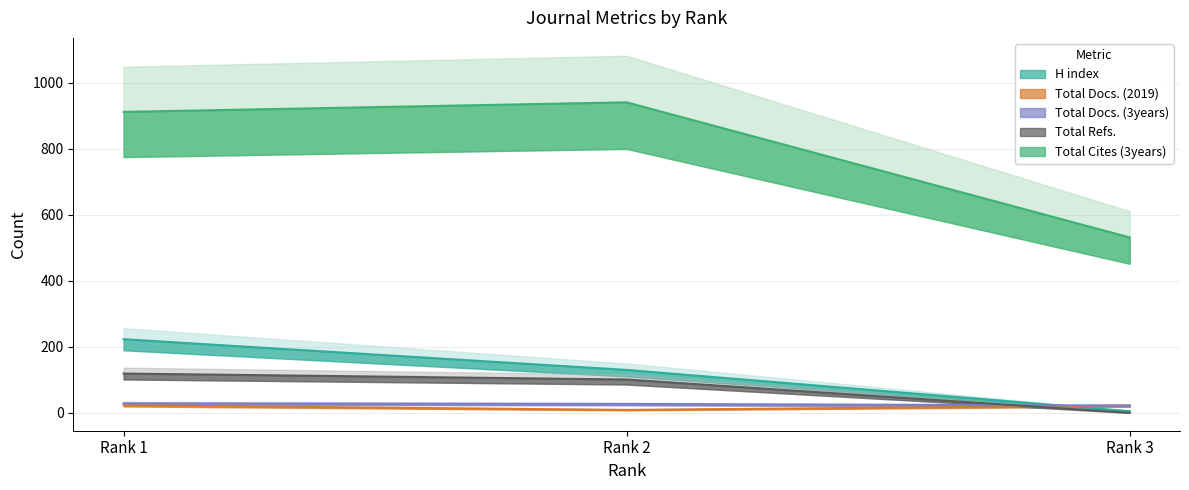

Which series has the largest total across all categories?

Total Cites (3years)